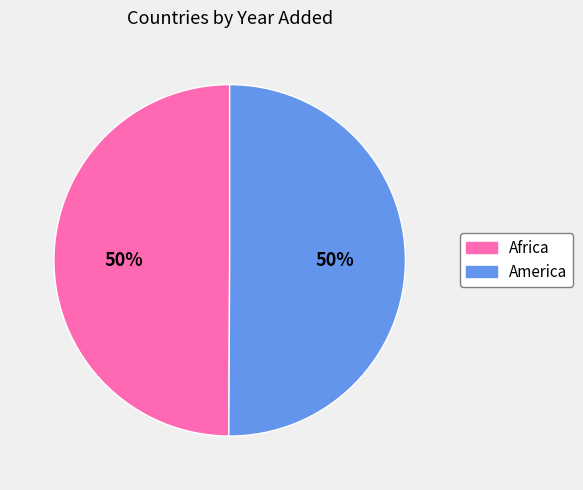

To the nearest percent, what portion does Africa represent?

50%